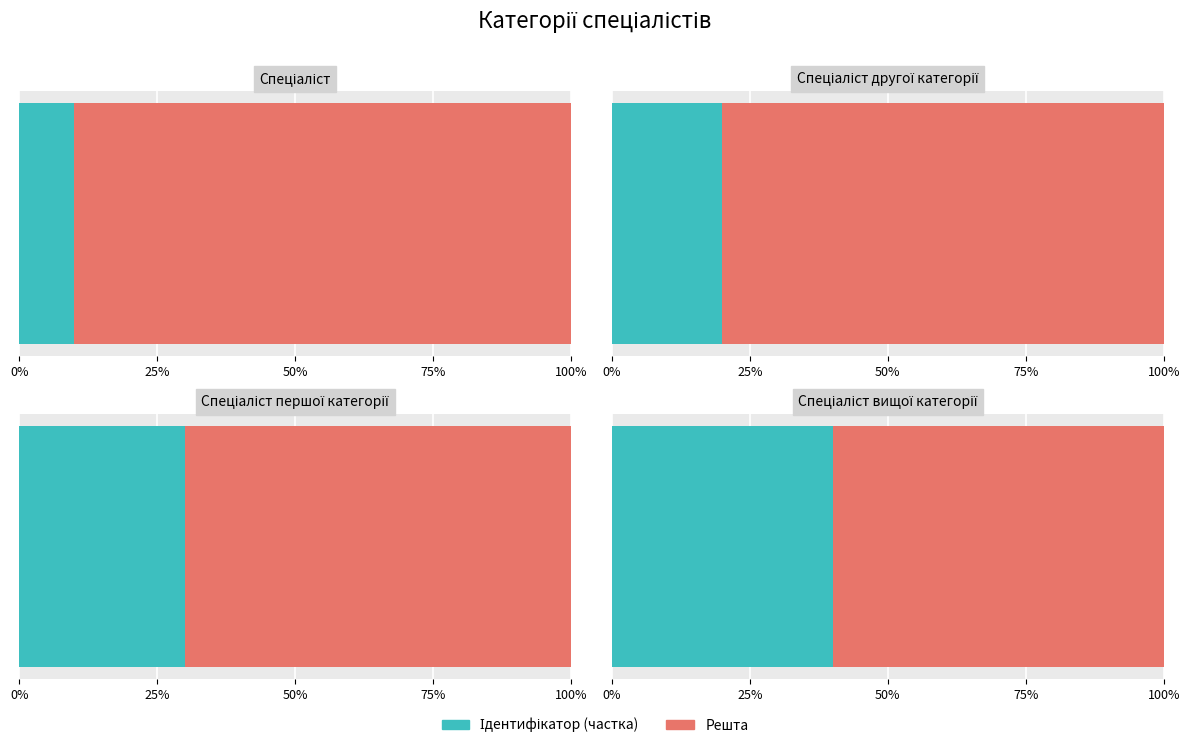

At which category does the chart reach its peak across all series?

Спеціаліст вищої категорії